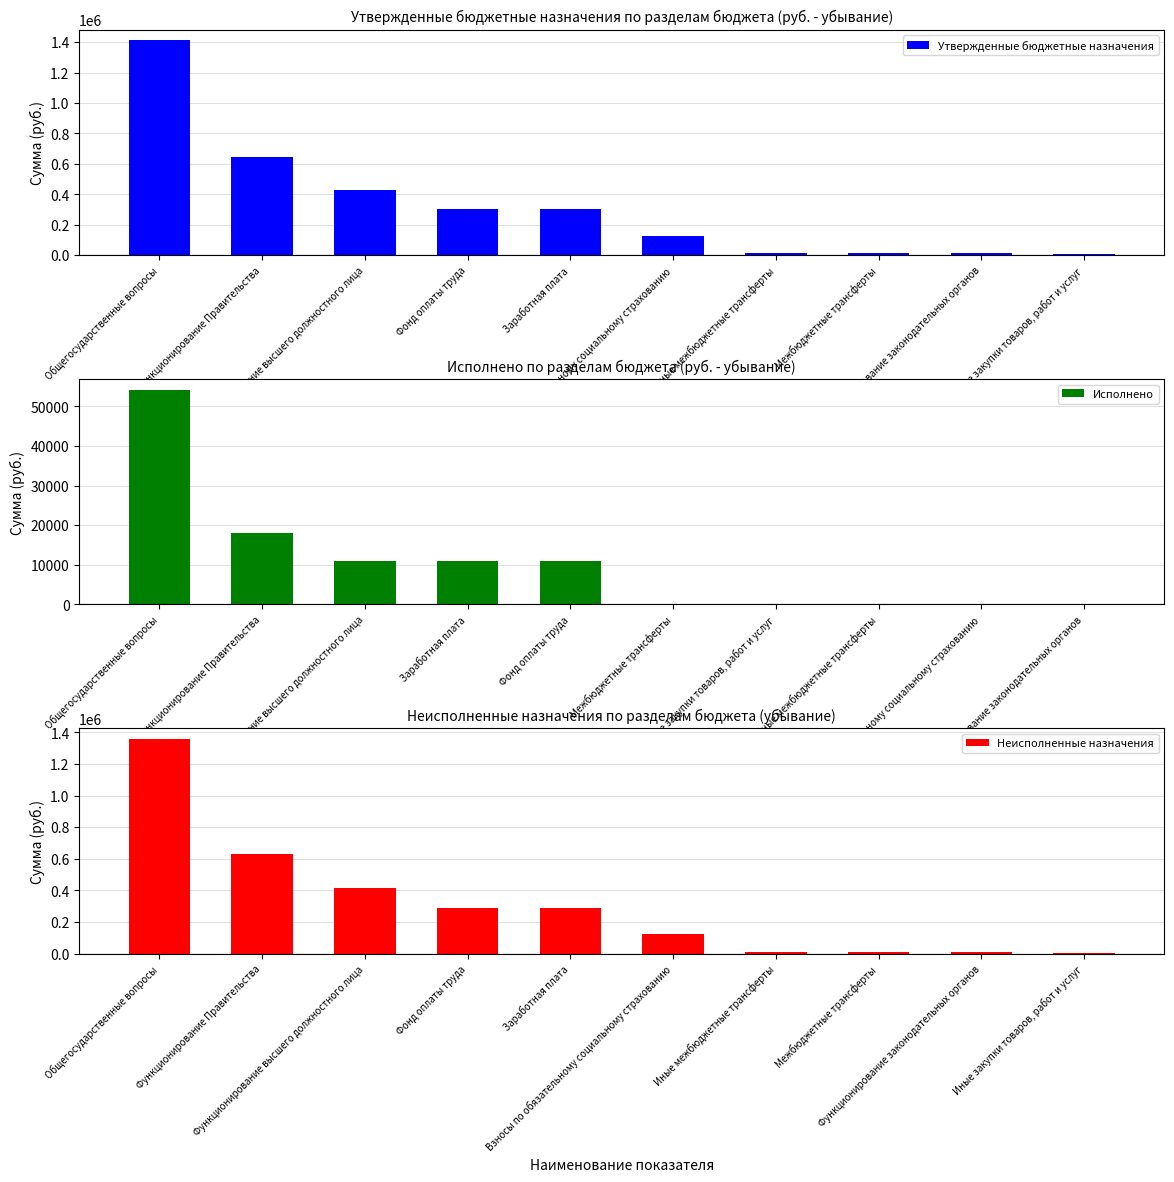

At Общегосударственные вопросы, list the series in order from largest to smallest.

Утвержденные бюджетные назначения, Неисполненные назначения, Исполнено